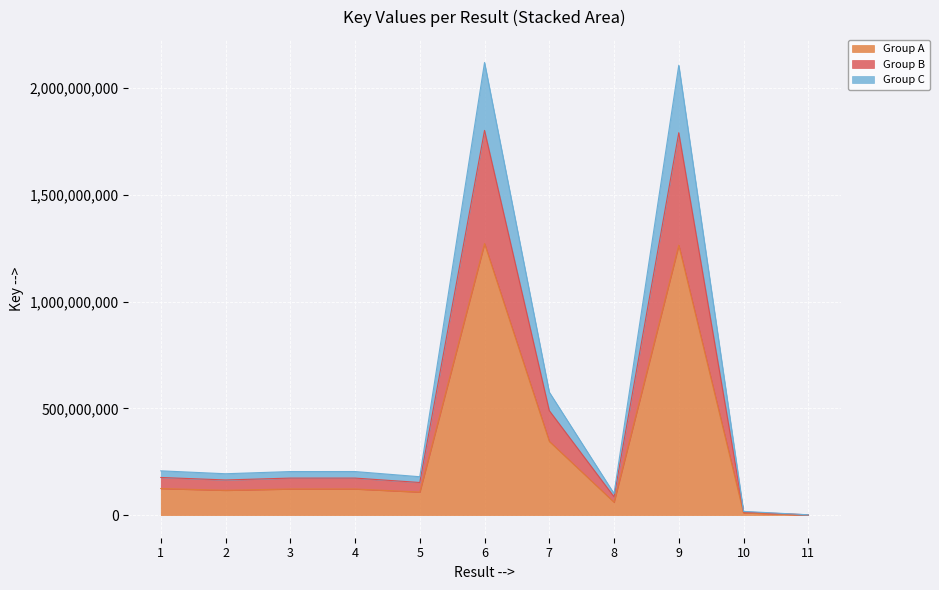

Between 10 and 5, which is larger?

5